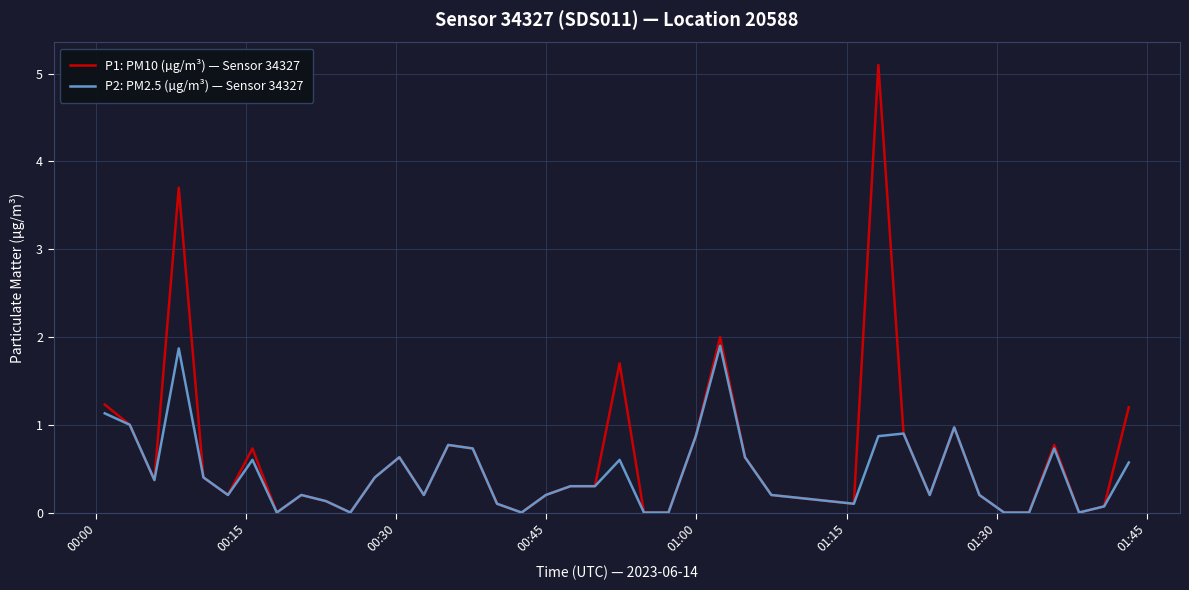

What is the average value of the P2: PM2.5 (µg/m³) — Sensor 34327 series?

0.5